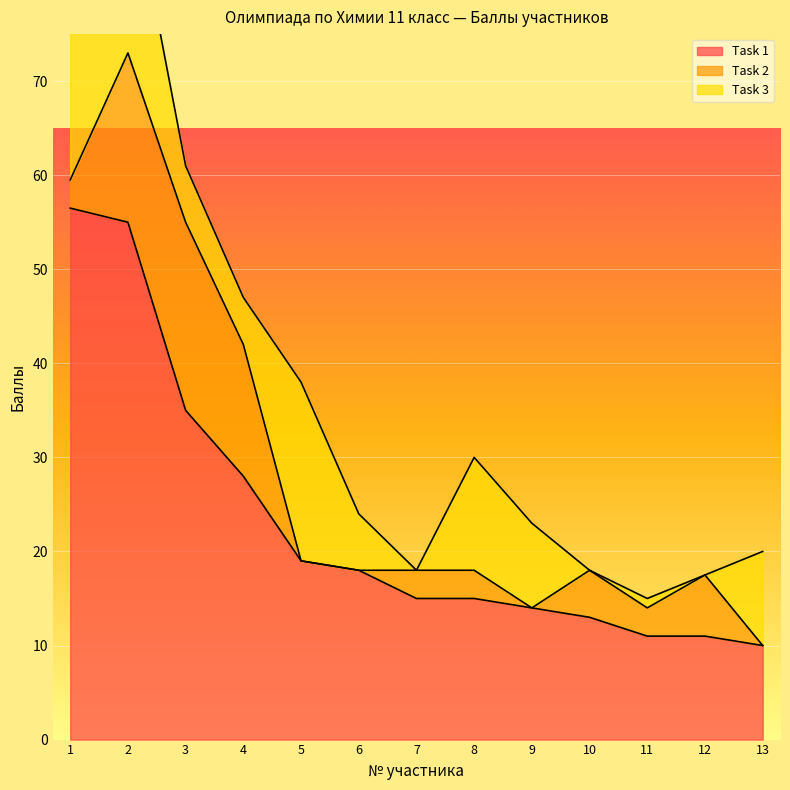

True or false: Task 2 and Task 1 intersect in this chart.

False